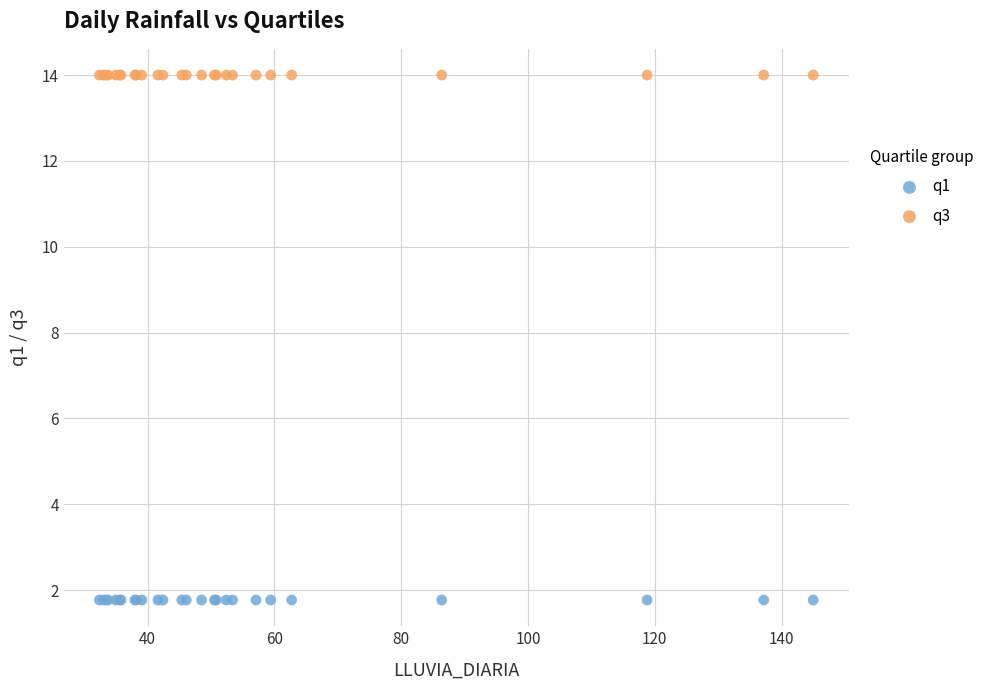

Which series contains the highest Y value?

q3